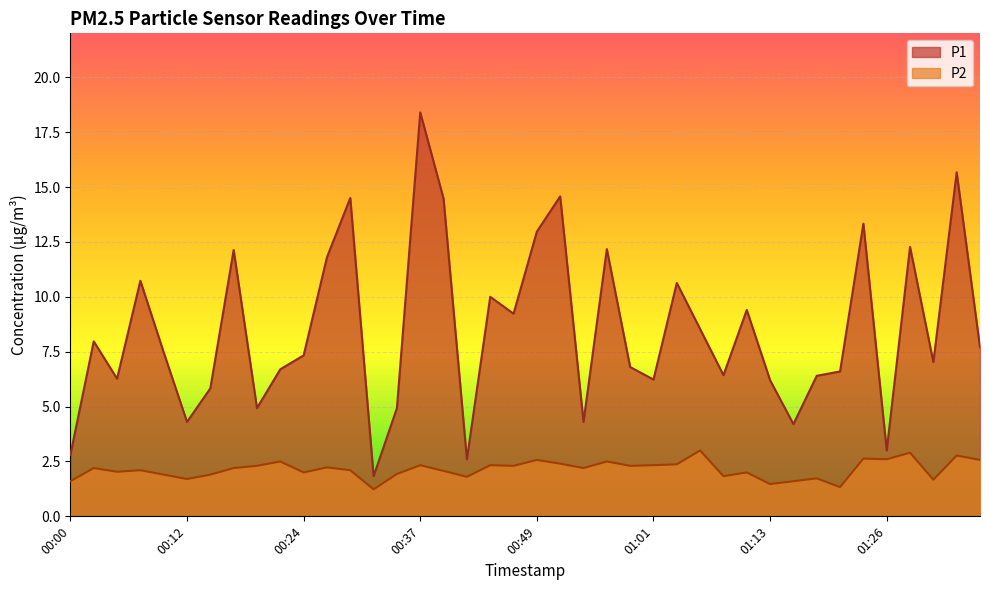

What is the sum of the P1 values at 01:26 and 00:54?

7.3